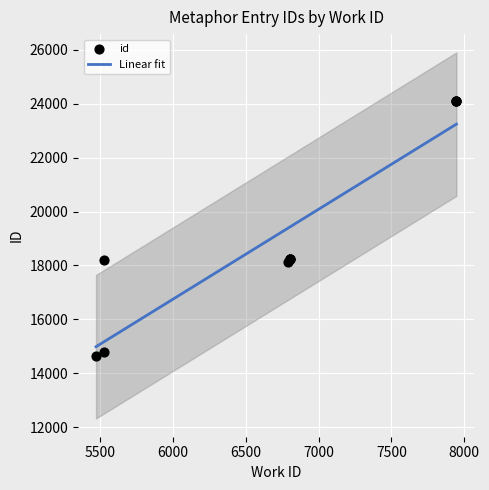

What is the change in value from 5528 to 7946?

+9304